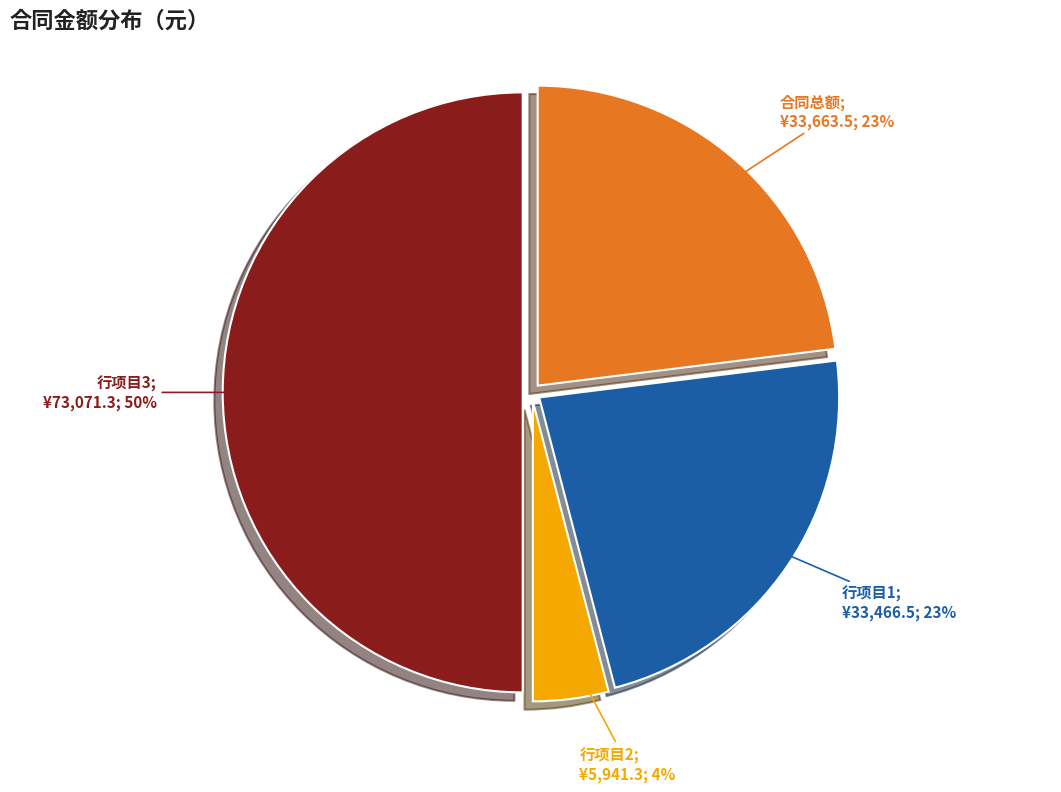

To the nearest percent, what is the average slice percentage?

25%